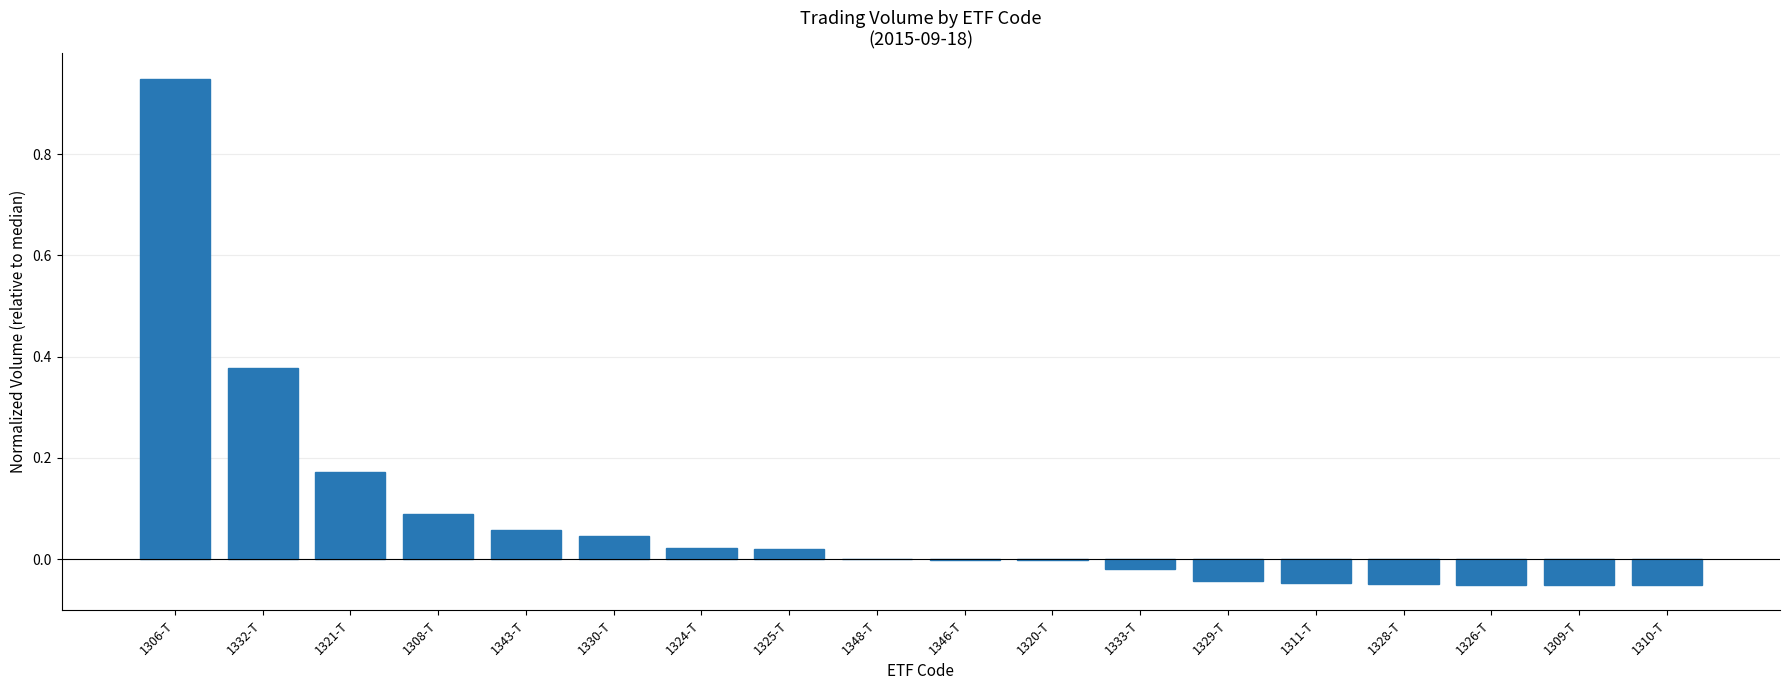

Which label corresponds to the largest value in the chart?

1306-T